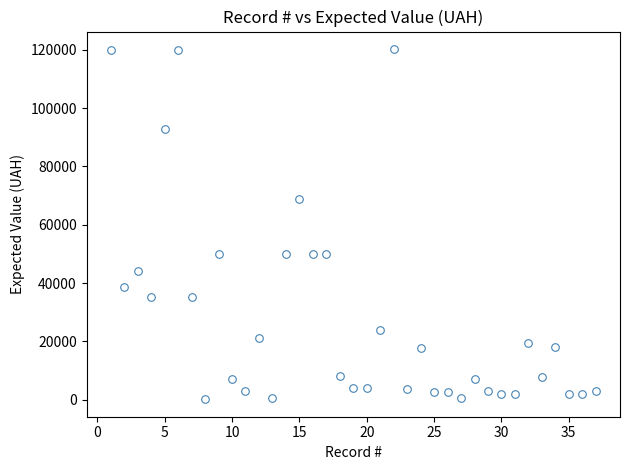

What is the range of Y values (max minus min)?

120040.0